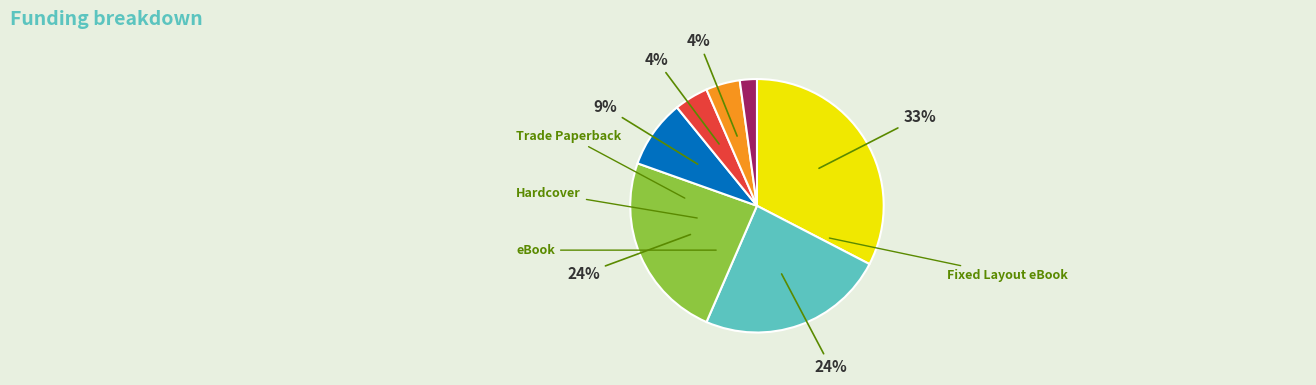

Is there a majority slice in this chart?

No